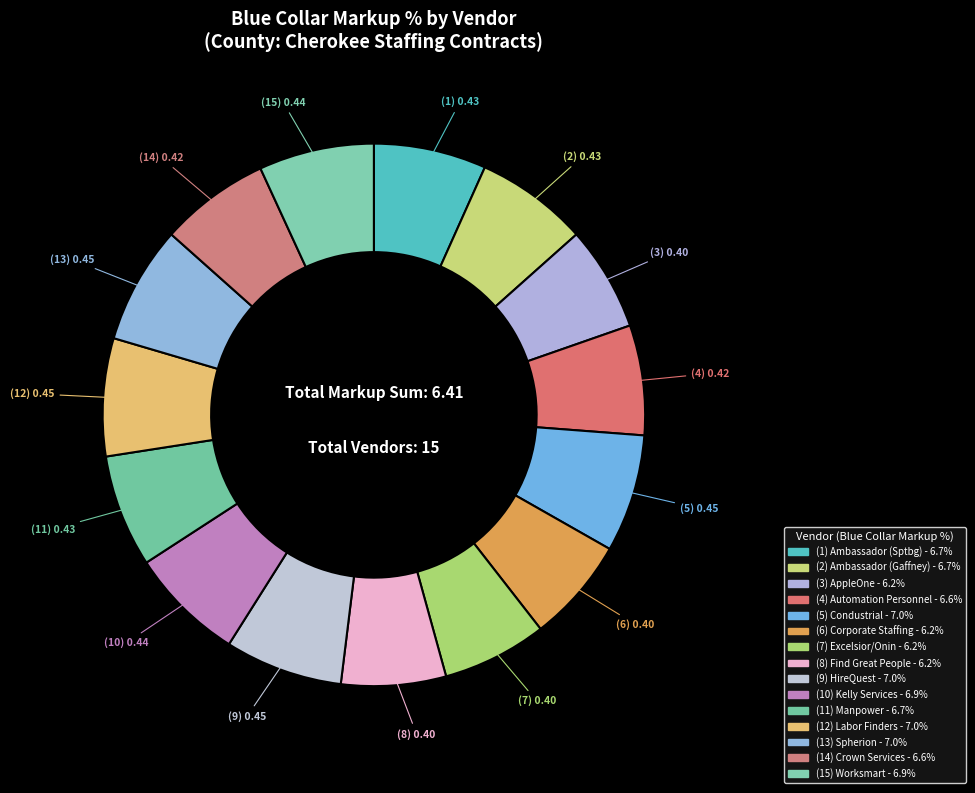

Count the number of slices in the pie.

15